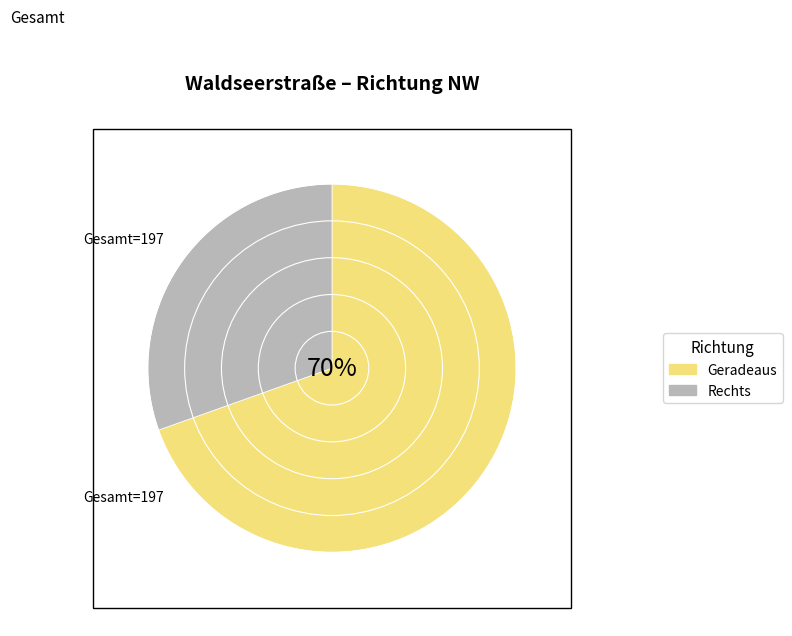

Is it true that Rechts is 37% of the pie?

False